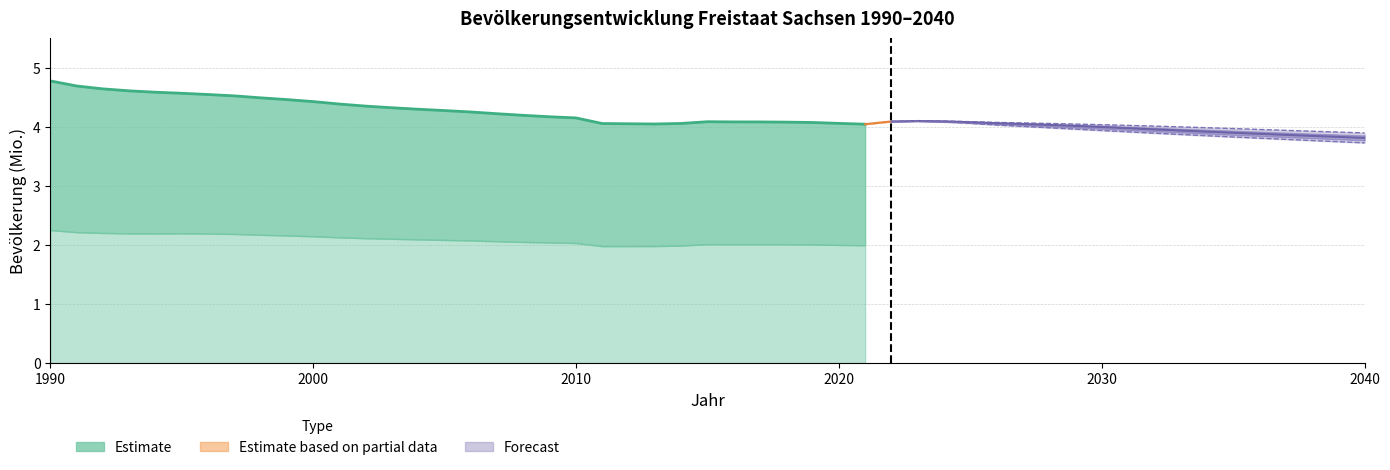

What is the maximum value shown in the chart?

4.8